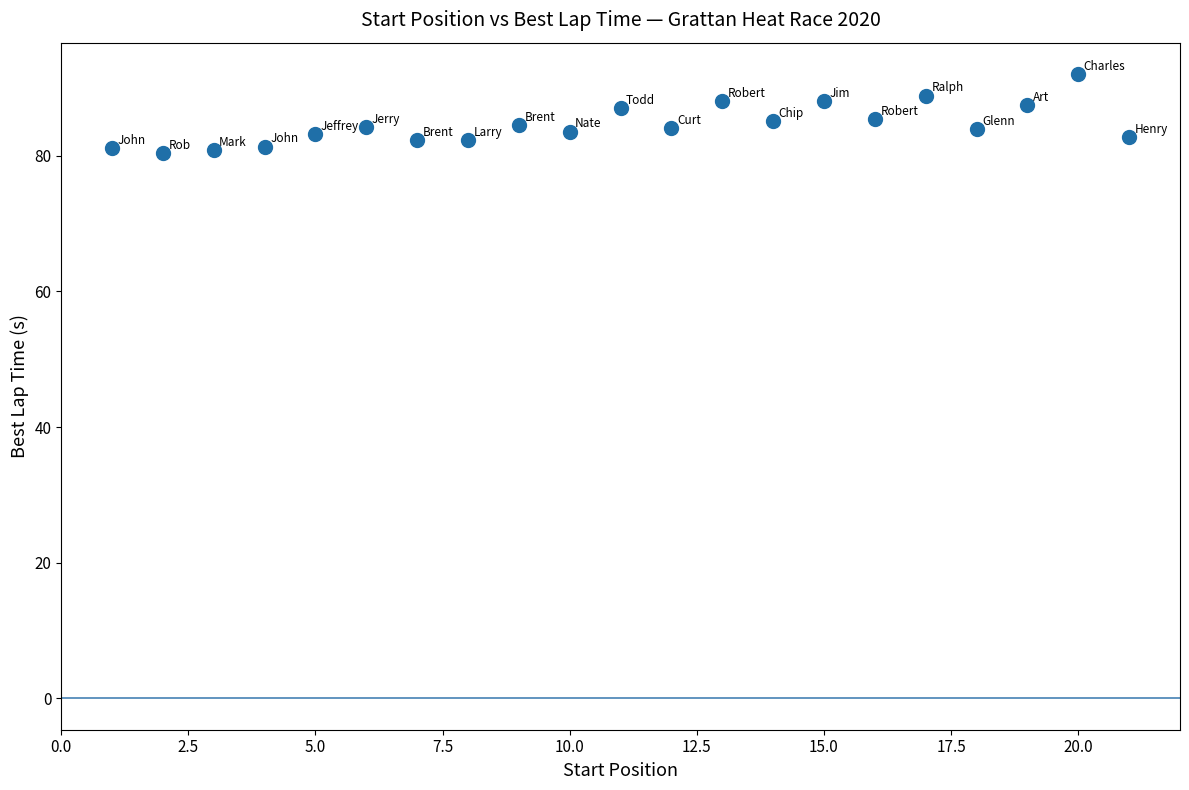

What is the range of Y values (max minus min)?

11.7